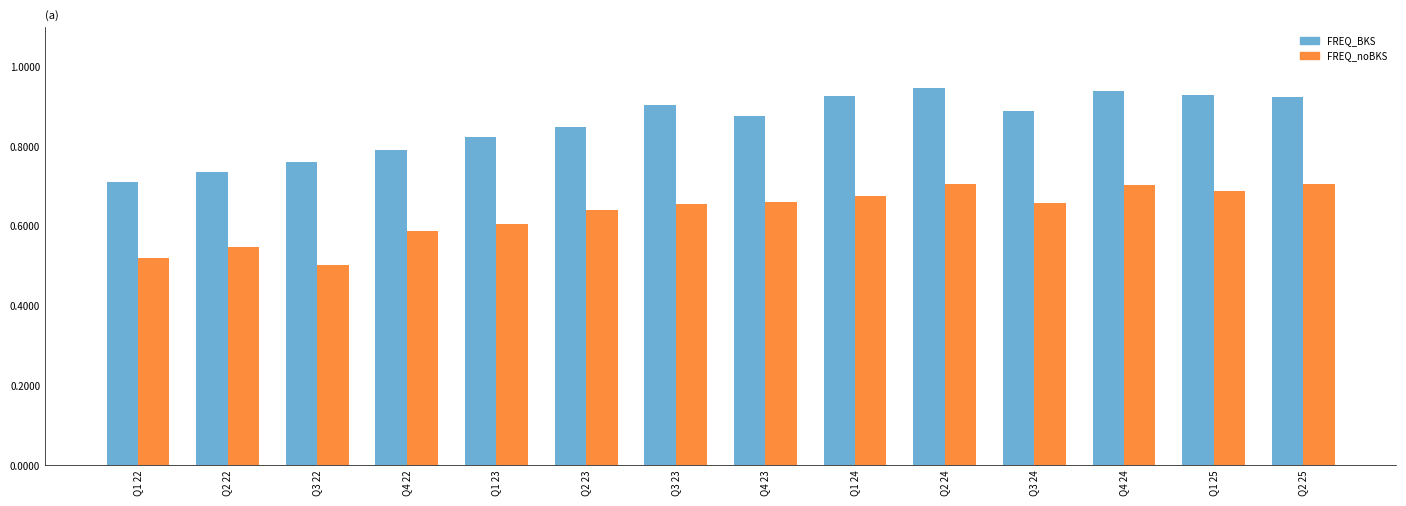

True or false: FREQ_noBKS has a value of 368.7 at Q3 22.

False